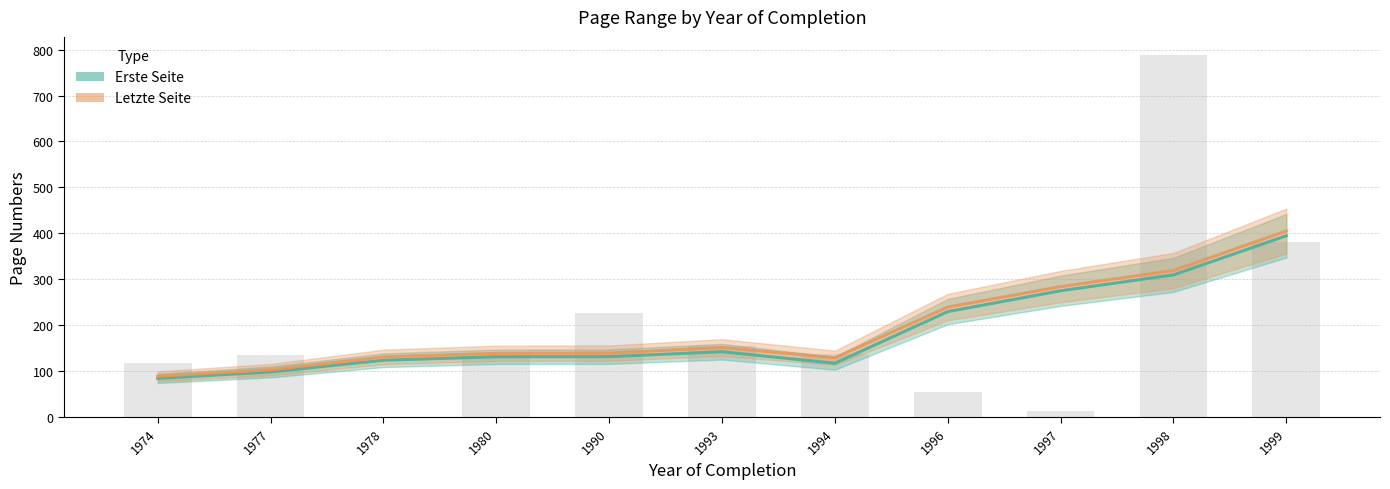

How many data points in Erste Seite are less than 131?

4